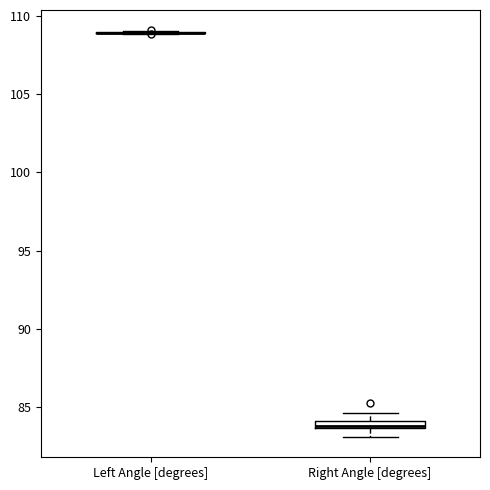

Where does the lower whisker of the box for Right Angle [degrees] end on the y-axis? The values are not printed on the chart, so give them approximately, as read against the axis.

83.0